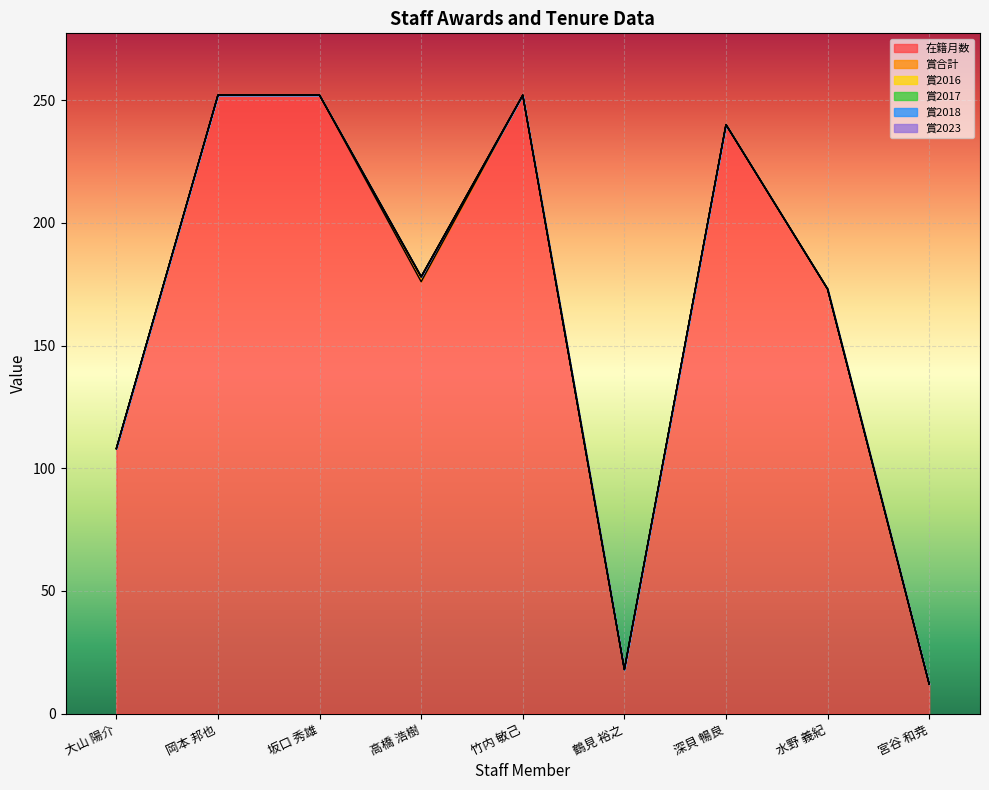

What is the label of the 6th point from the right?

高橋 浩樹